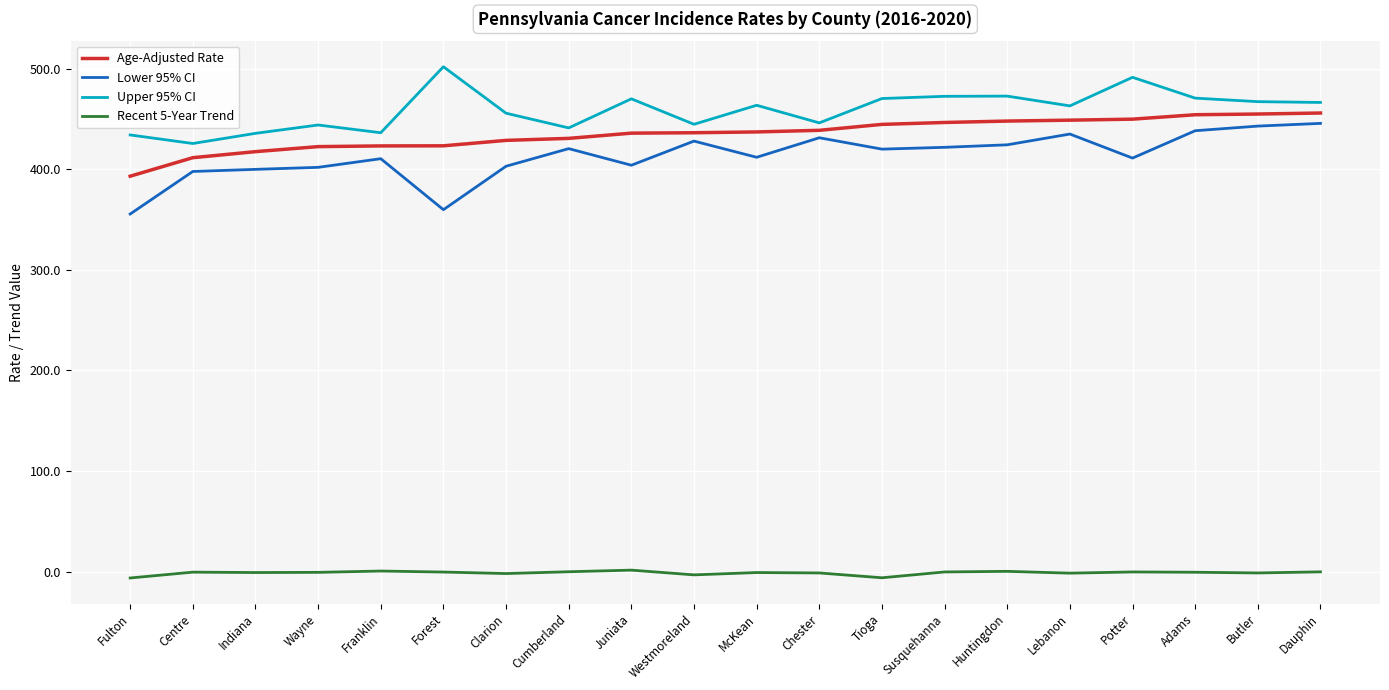

Rank the series by their maximum value, from lowest to highest.

Recent 5-Year Trend, Lower 95% CI, Age-Adjusted Rate, Upper 95% CI